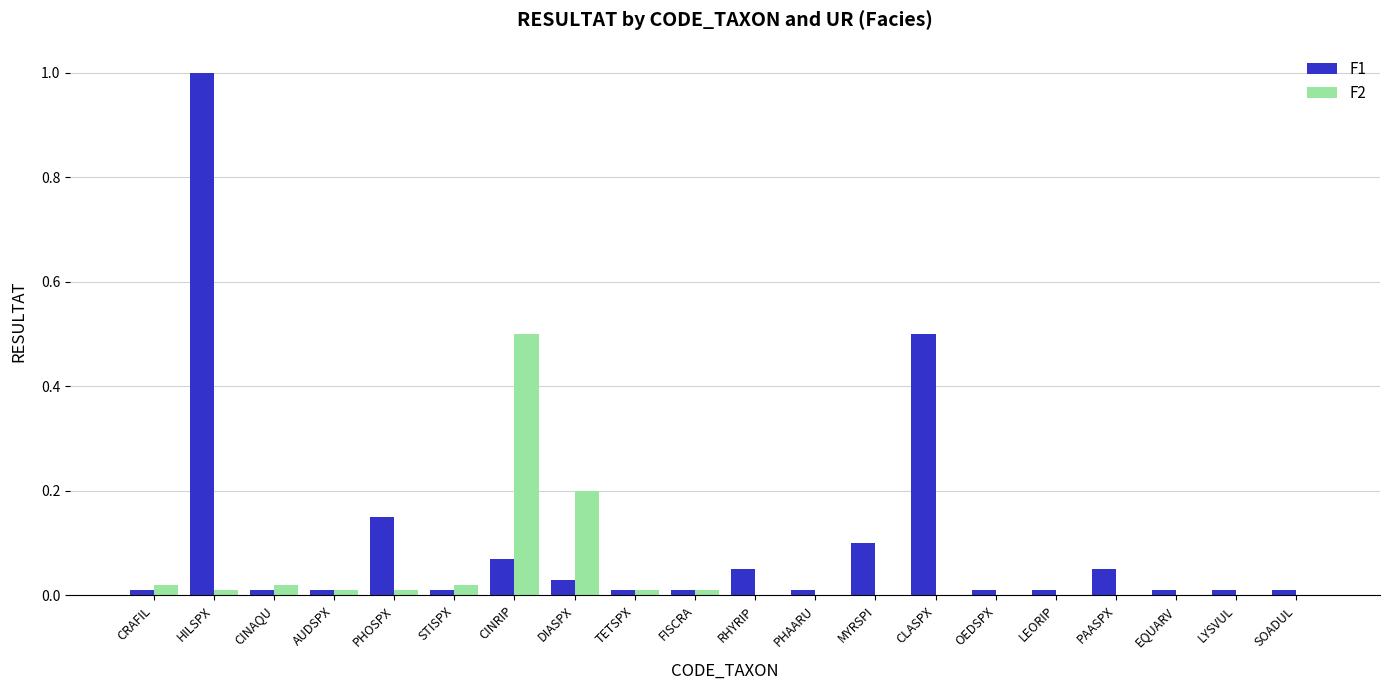

Which category has the highest value across all series?

HILSPX